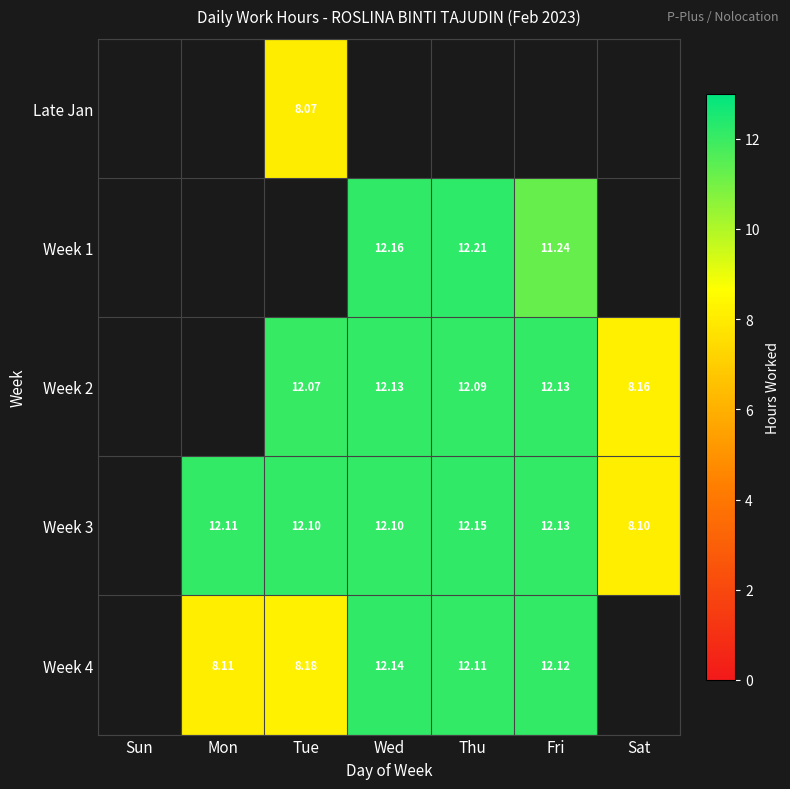

At Fri, list the series in order from largest to smallest.

Late Jan, Week 2, Week 3, Week 4, Week 1